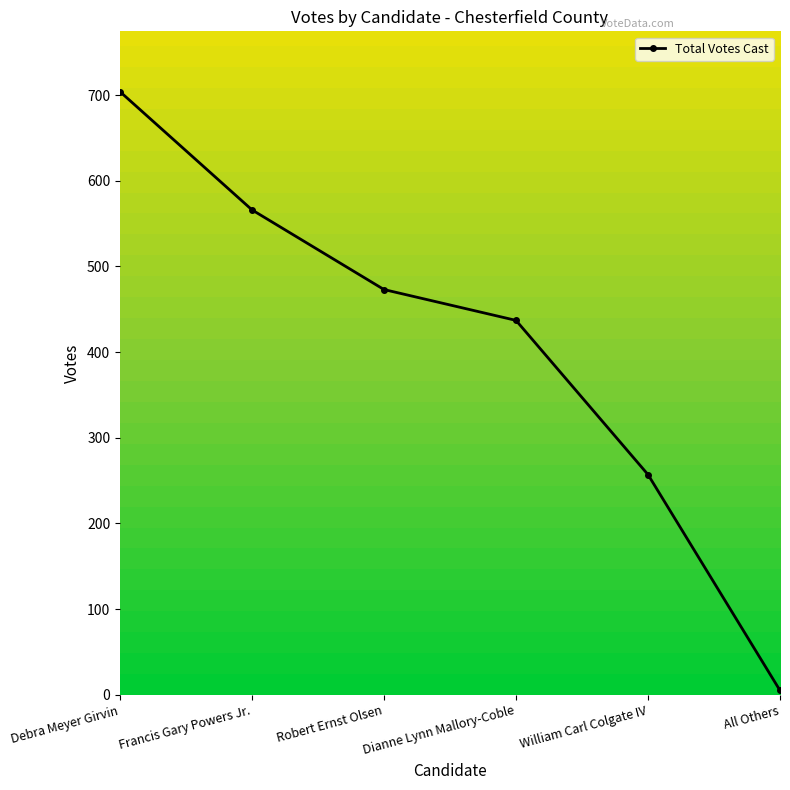

What is the difference between the maximum and minimum values?

699